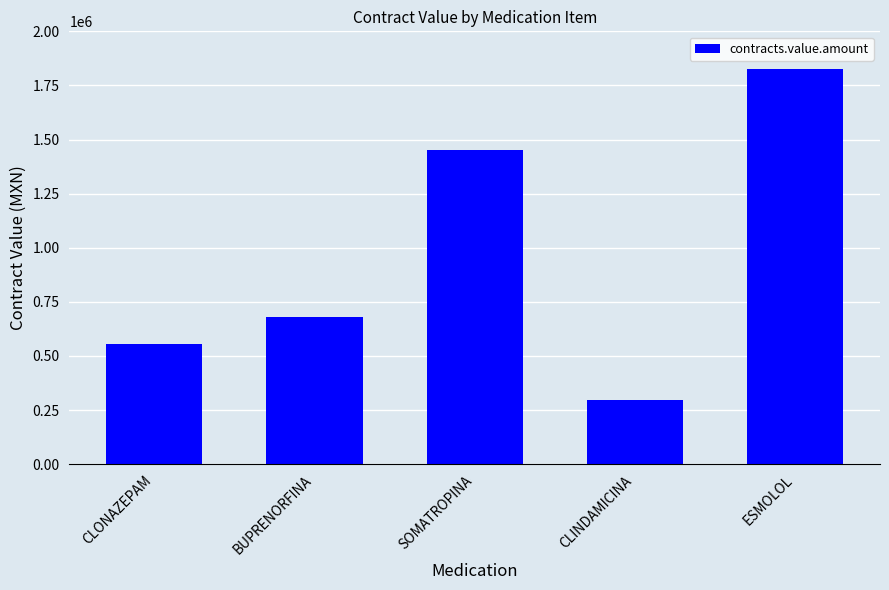

At which label does the data first exceed 679722?

BUPRENORFINA